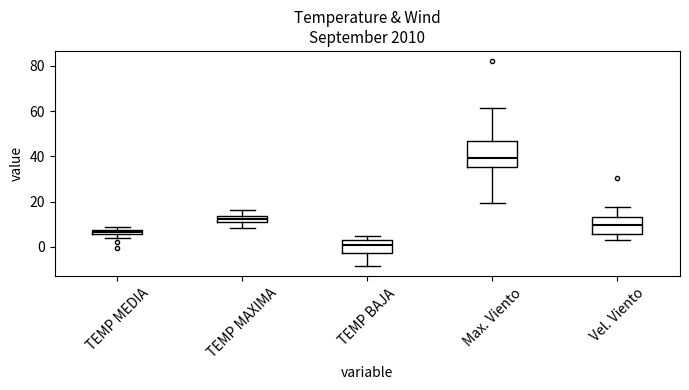

Which box is the tallest, from its lower edge to its upper edge?

Max. Viento